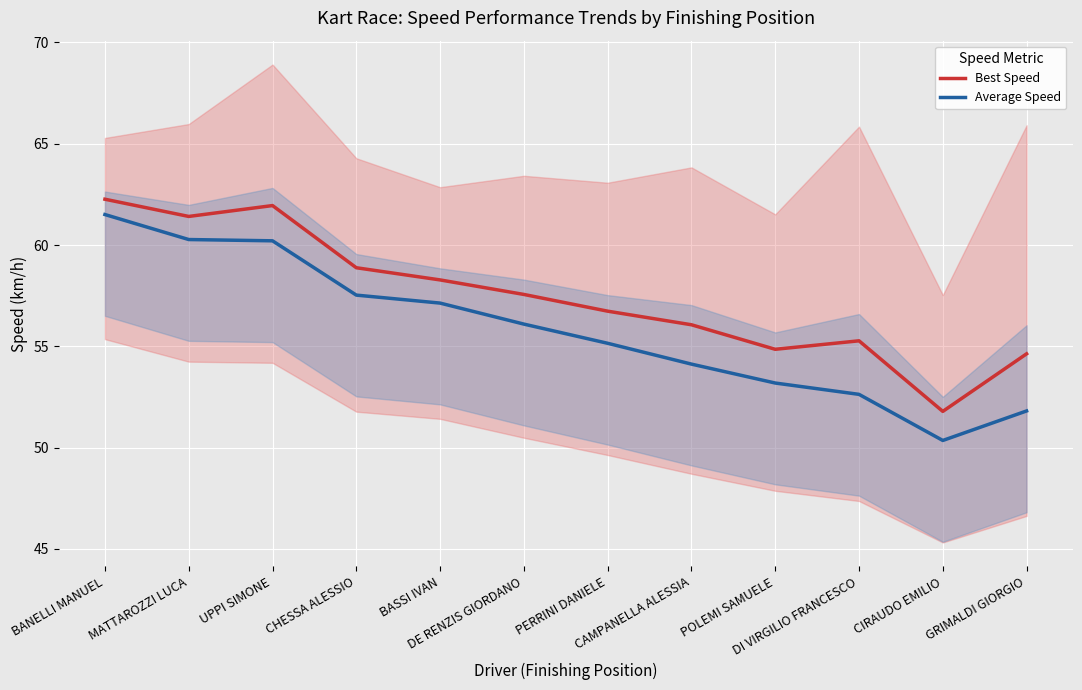

The value of Average Speed at POLEMI SAMUELE is 53.2. True or false?

True